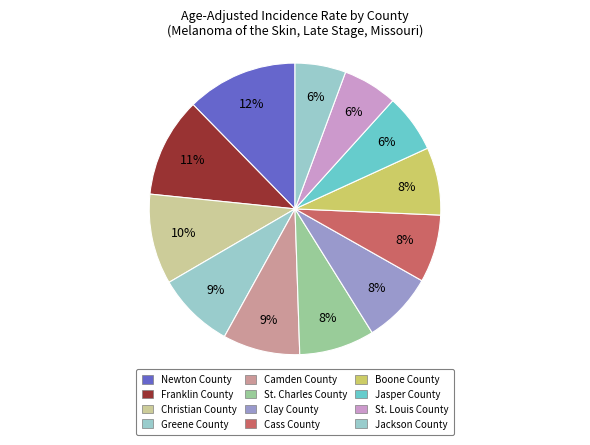

How many slices are in this pie chart?

12